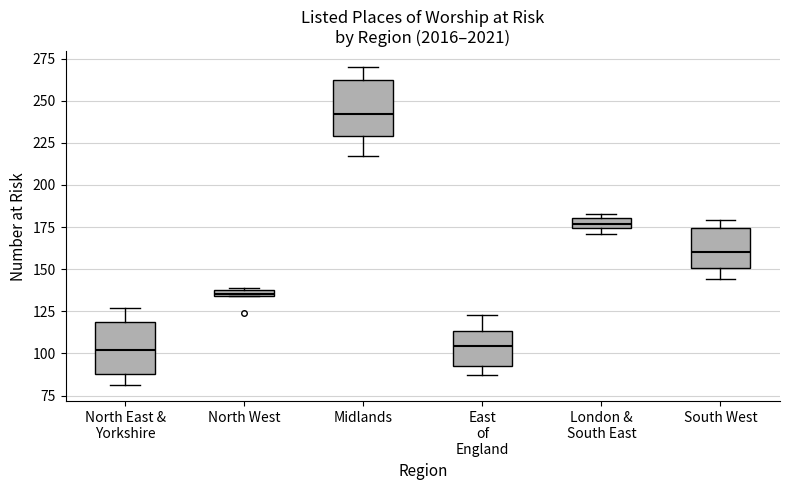

Where is the upper edge of the box for London & South East on the y-axis? The values are not printed on the chart, so give them approximately, as read against the axis.

180